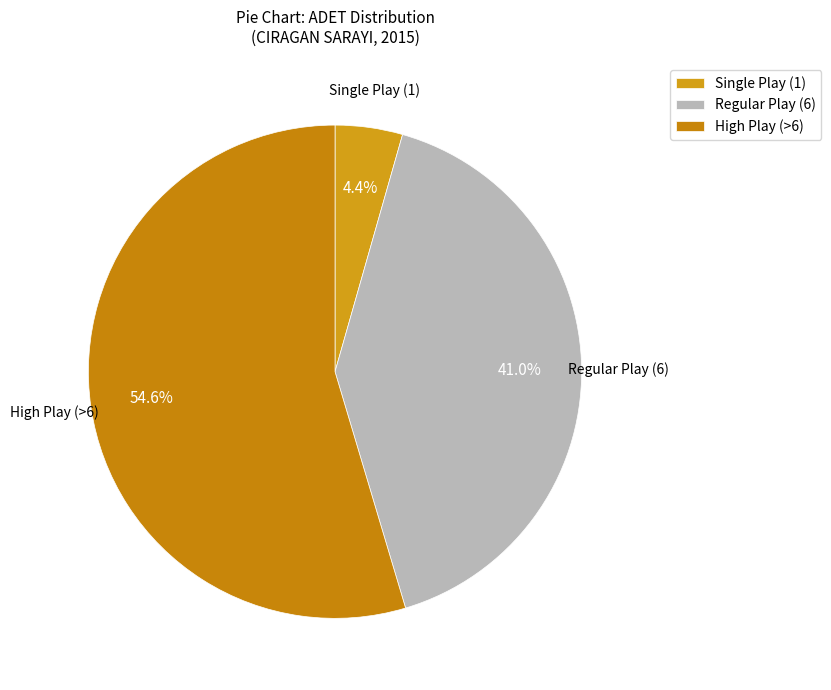

What is the ratio of the value at Regular Play (6) to the value at Single Play (1)?

9.3